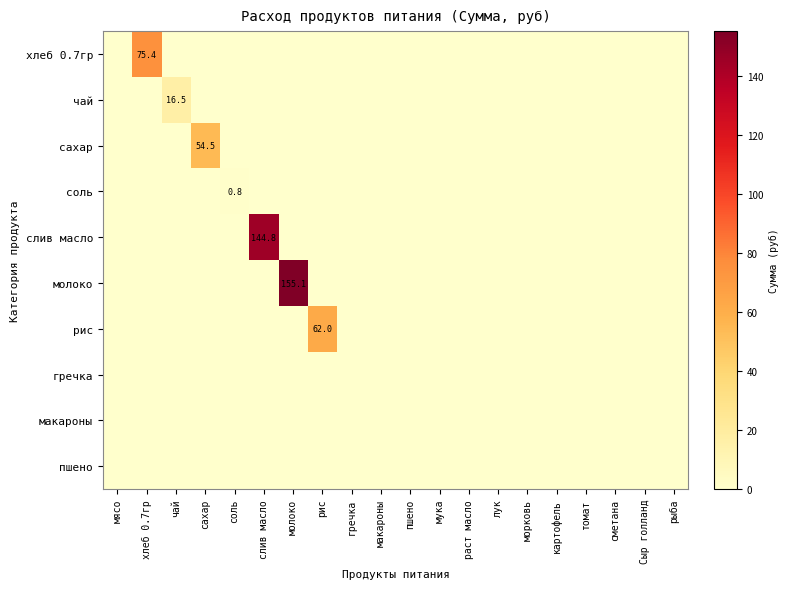

What is the greatest value displayed?

155.1